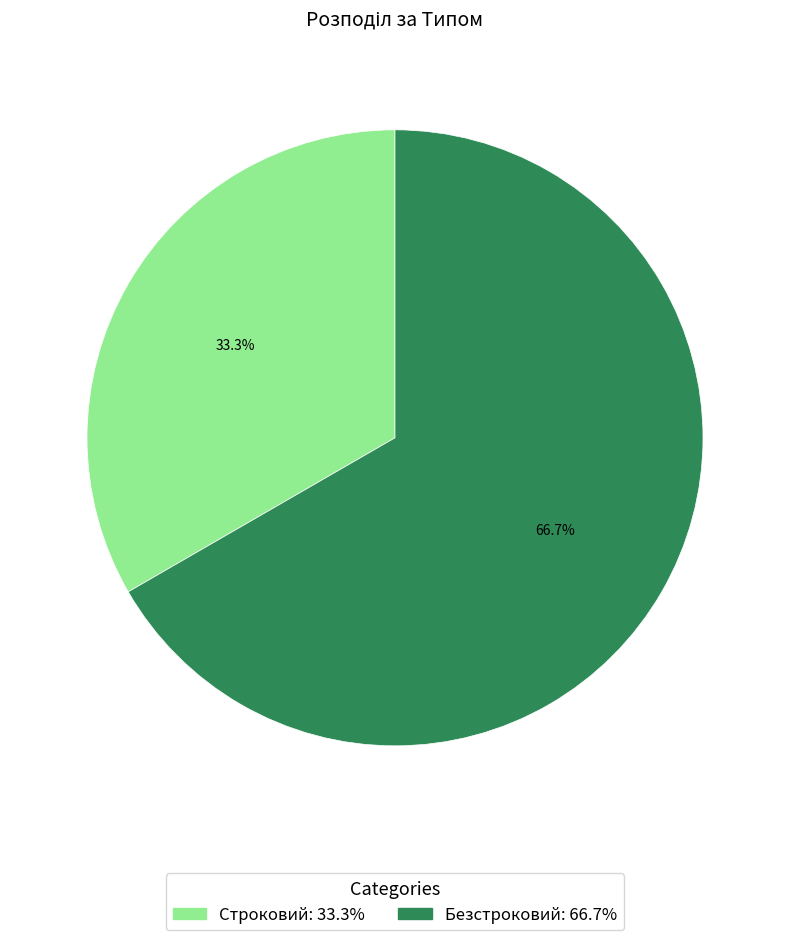

What is the largest slice in the pie chart?

Безстроковий